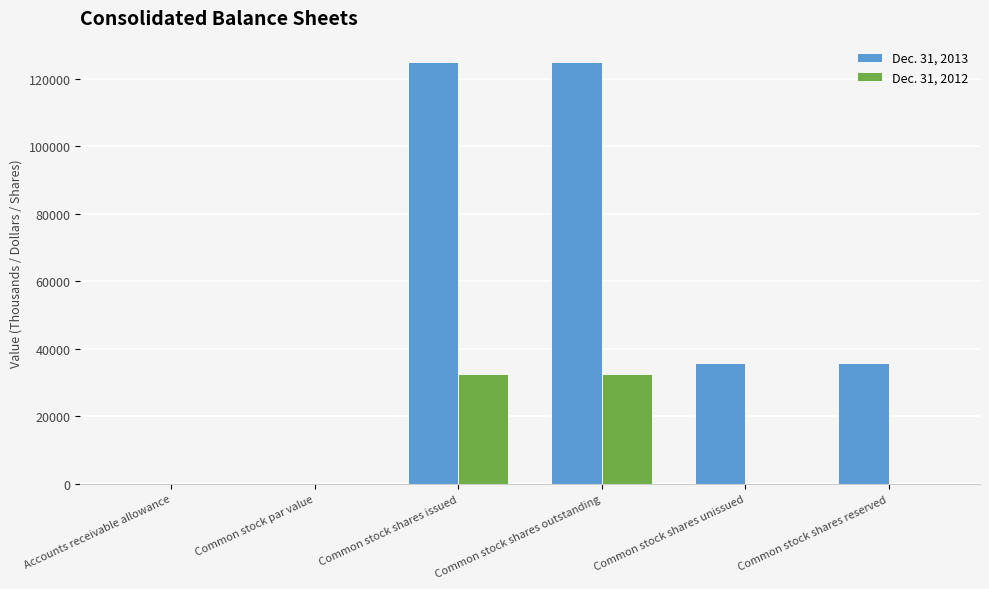

How many groups of bars are there?

6